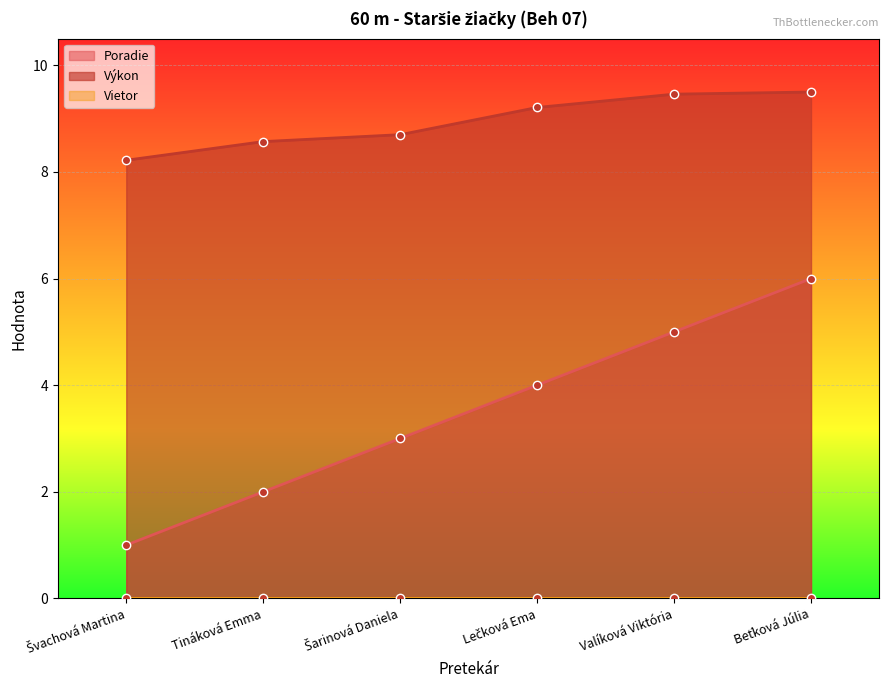

At which label is Výkon closest to 8?

Švachová Martina